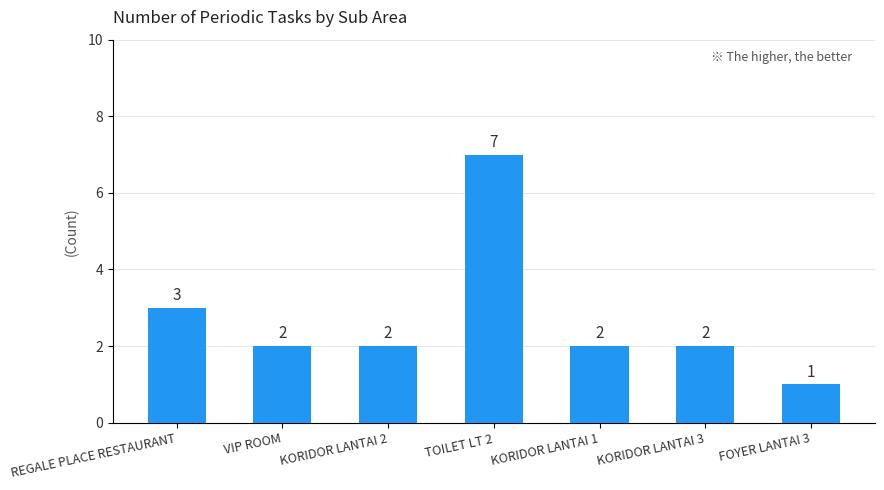

How many bars are there in total?

7